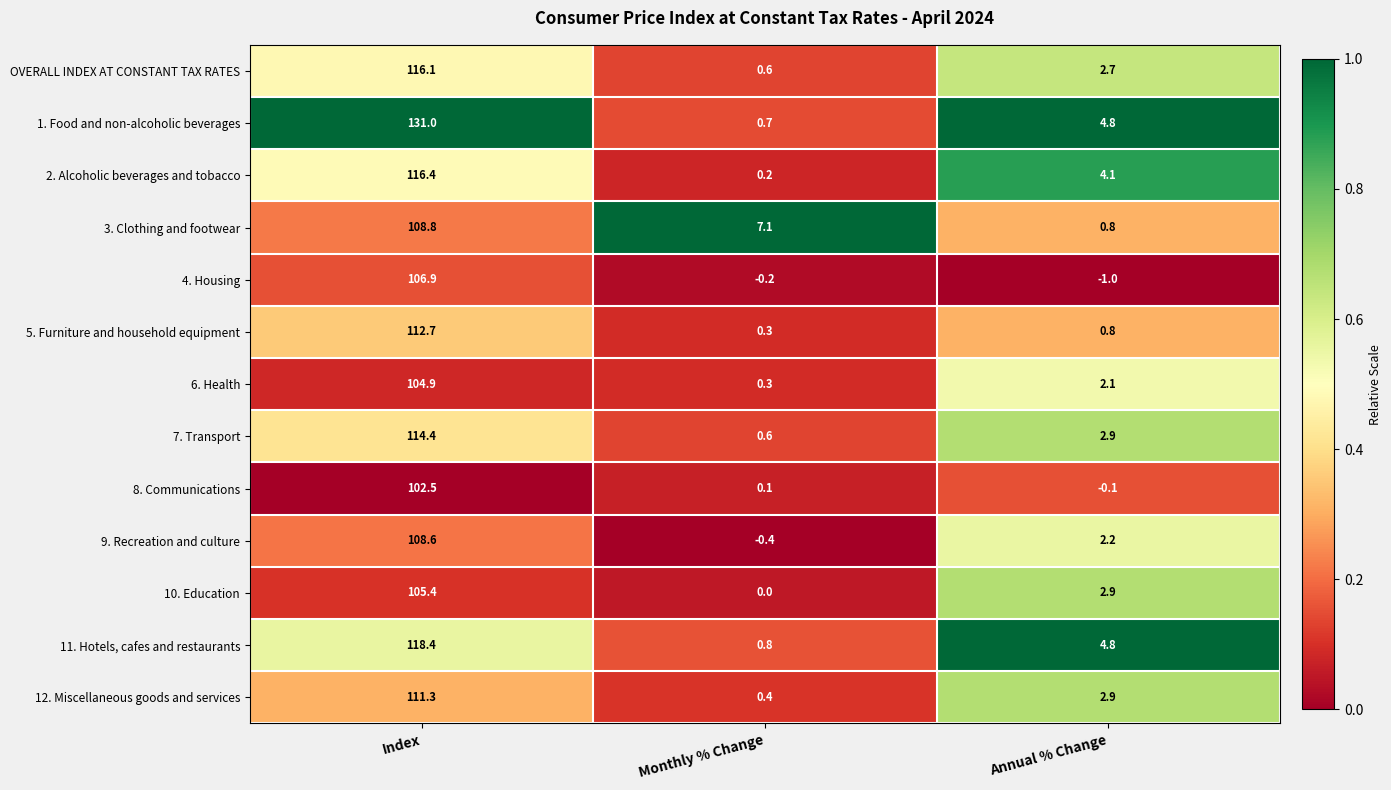

At which label is OVERALL INDEX AT CONSTANT TAX RATES closest to 58?

Annual % Change